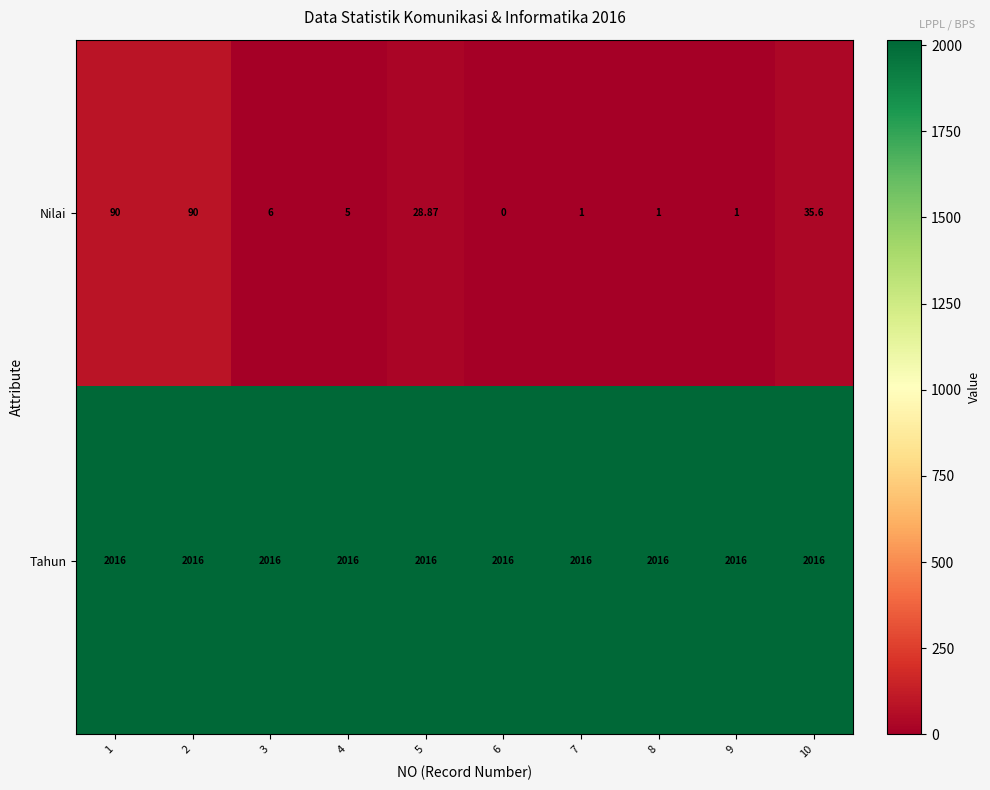

What is the spread (max minus min) of values at 5?

1987.1